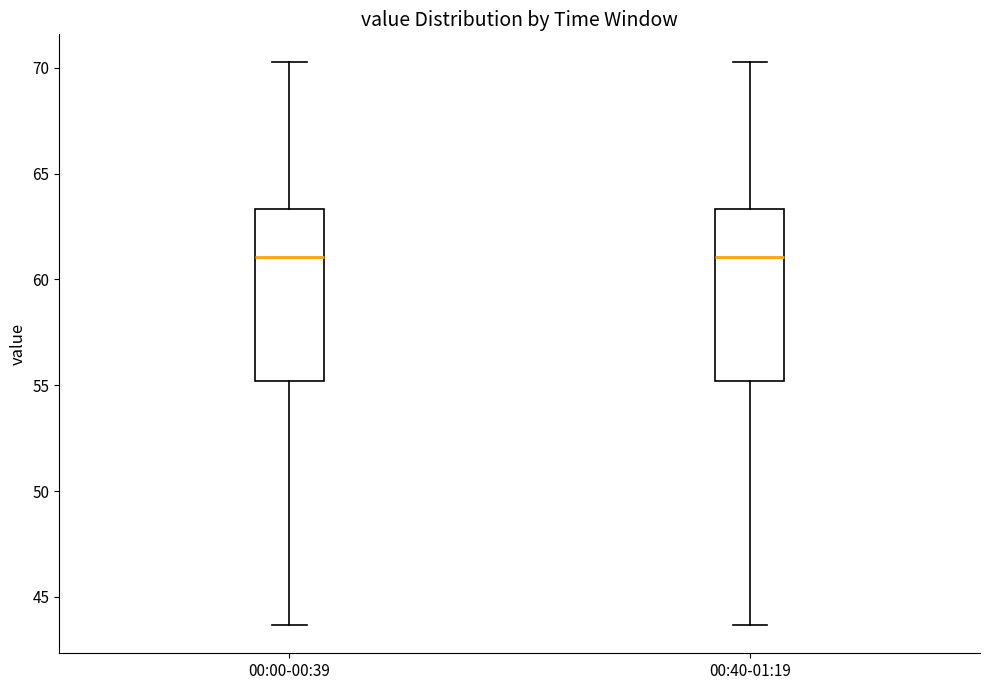

Reading left to right, transcribe this box plot: for each box, give where its median line is, the range the box spans, and where its two whiskers end, as read against the y-axis. The values are not printed on the chart, so give them approximately, as read against the axis.

00:00-00:39: median 61.0, box 55.0 to 63.5, whiskers 43.5 to 70.5
00:40-01:19: median 61.0, box 55.0 to 63.5, whiskers 43.5 to 70.5